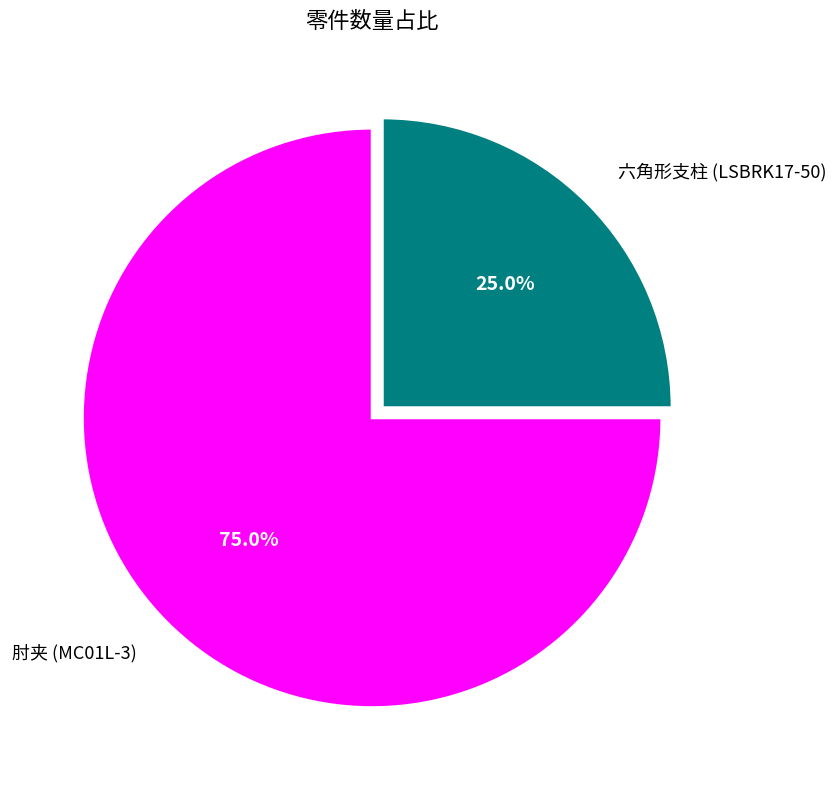

Which slice is the smallest?

六角形支柱 (LSBRK17-50)